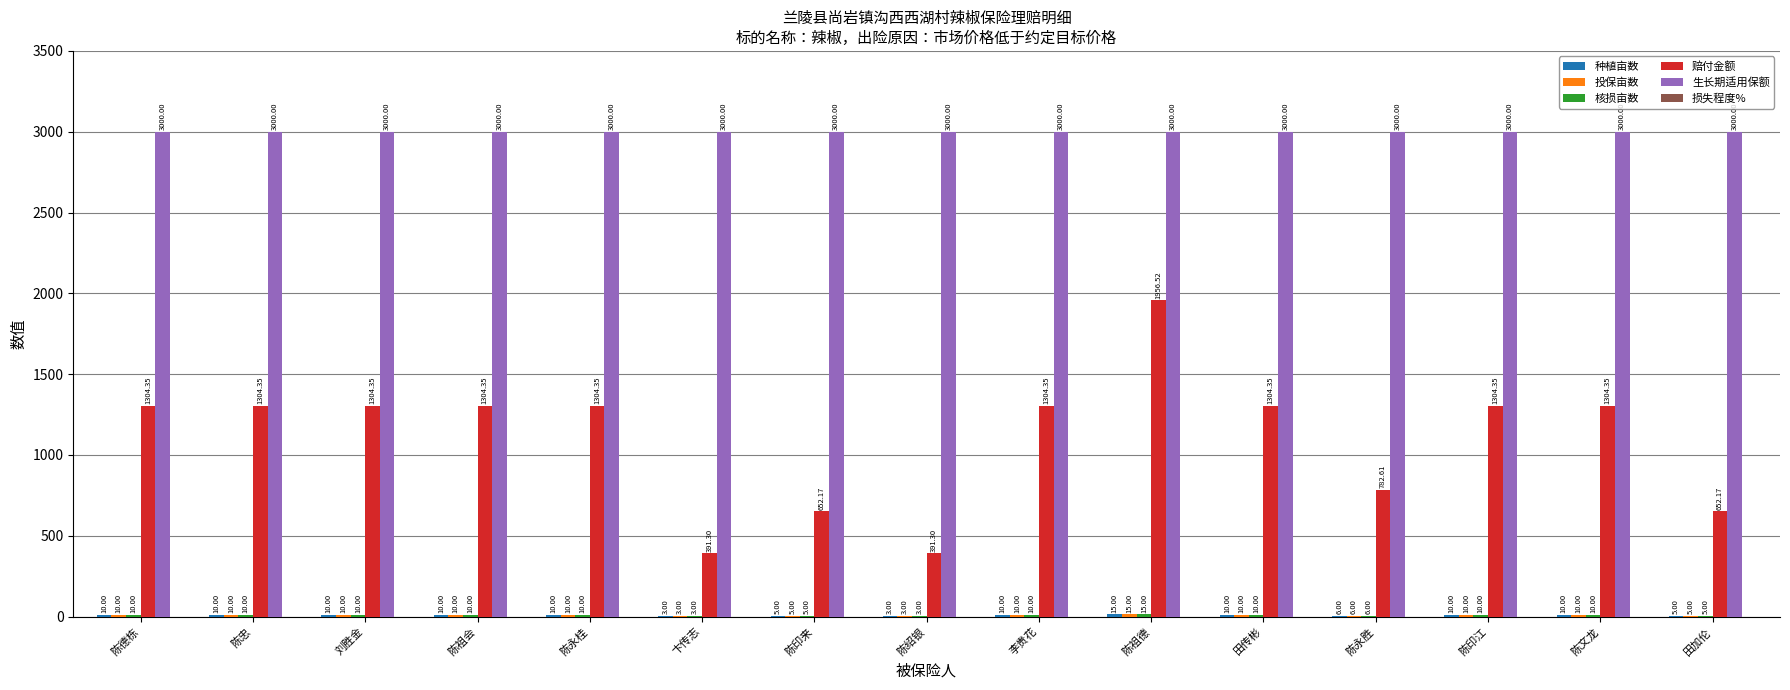

What is the sum of the 赔付金额 values at 陈永胜 and 陈忠?

2087.0